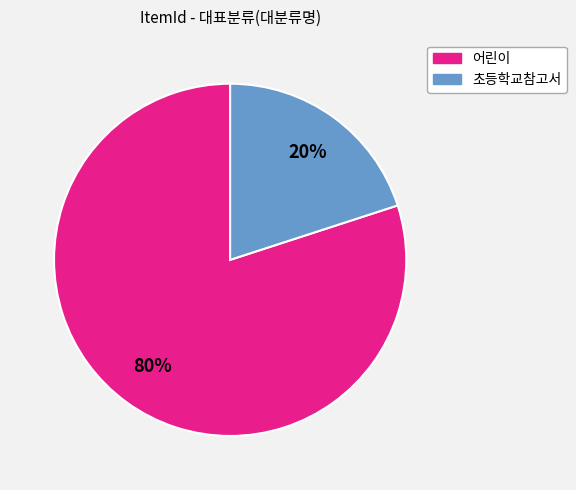

True or false: 초등학교참고서 accounts for 11% of the total.

False